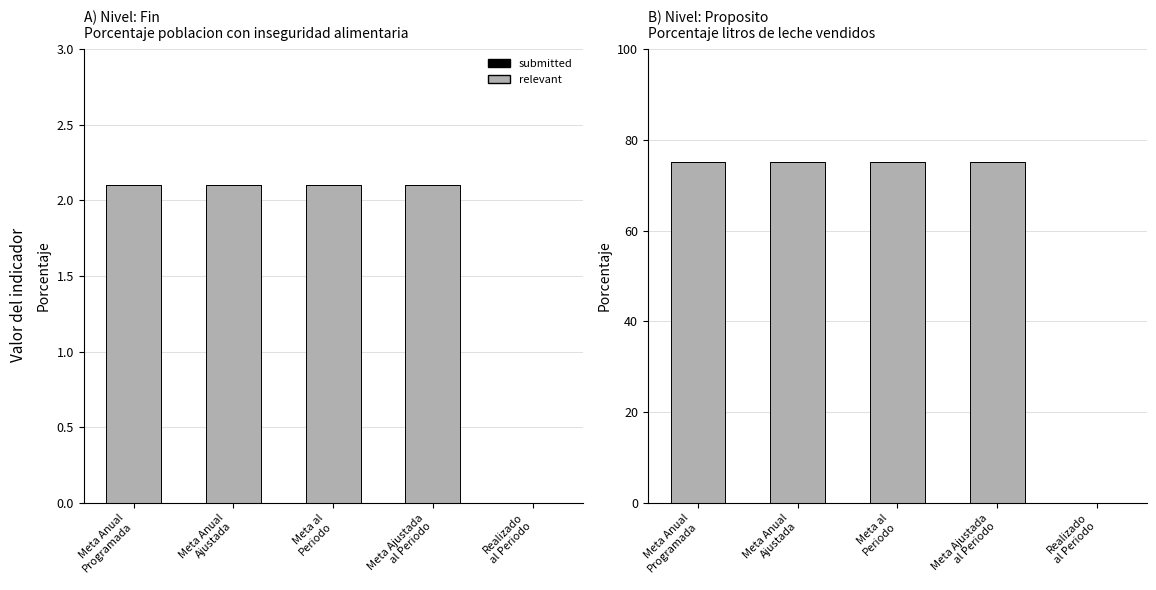

What is the maximum value shown in the chart?

75.2